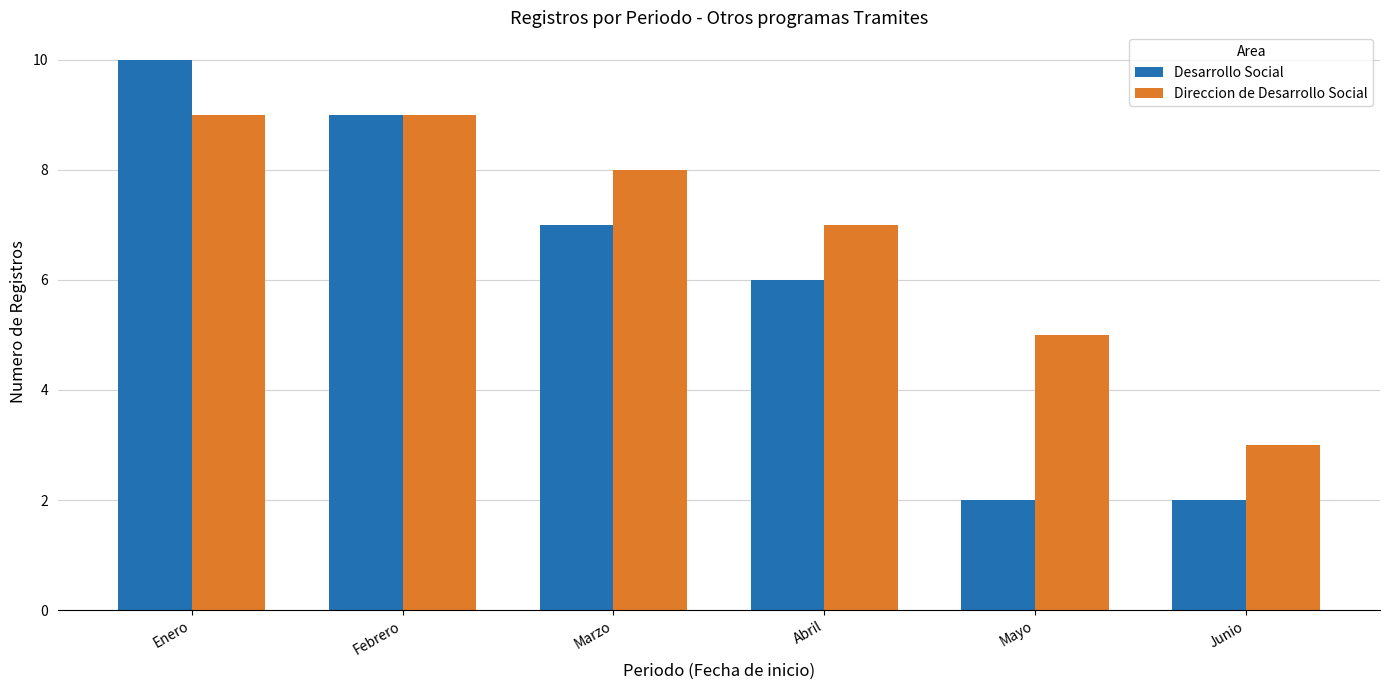

How many data points does each series have?

6